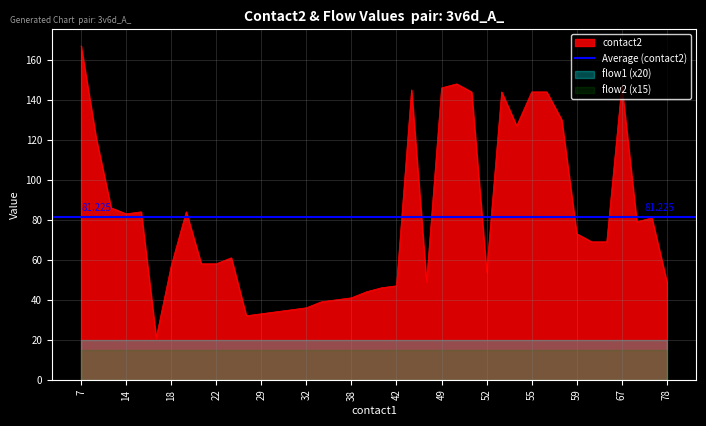

True or false: flow2 and contact2 cross at least once.

False